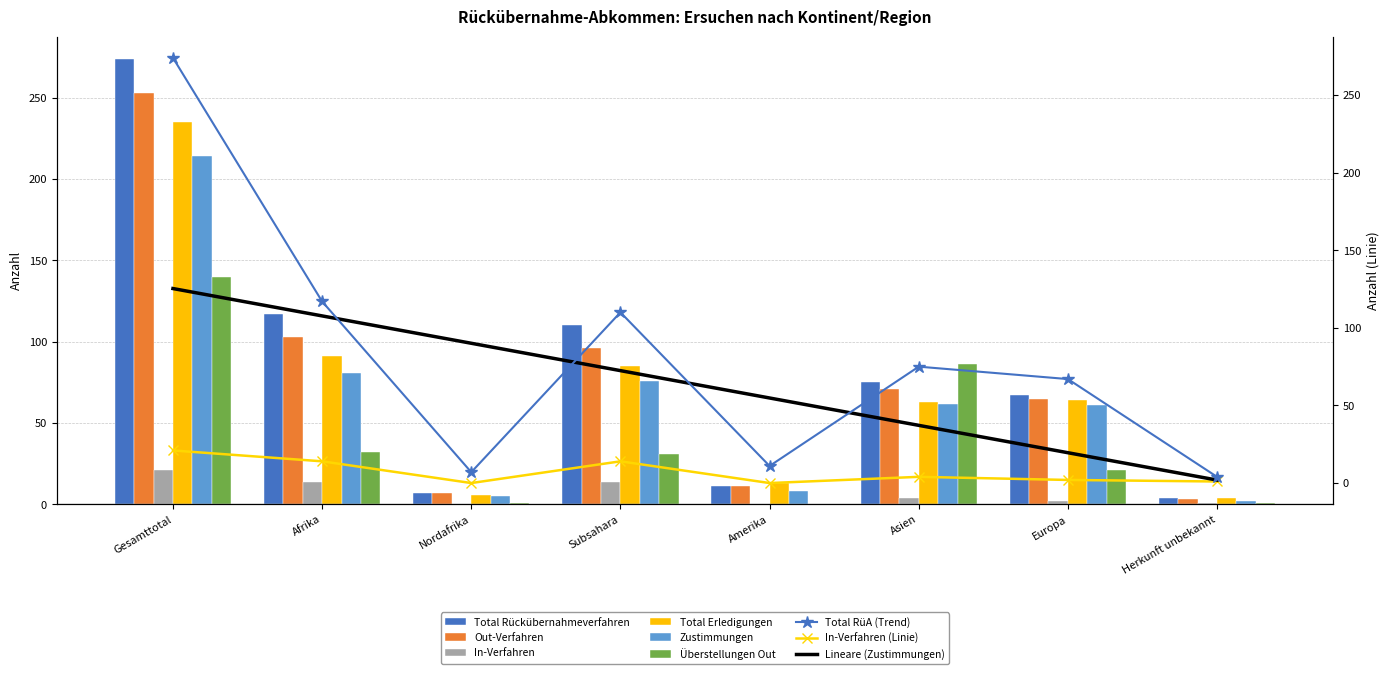

How many data points does each series have?

8